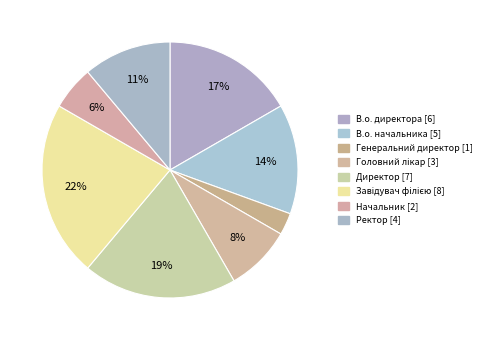

How many slices are in this pie chart?

8